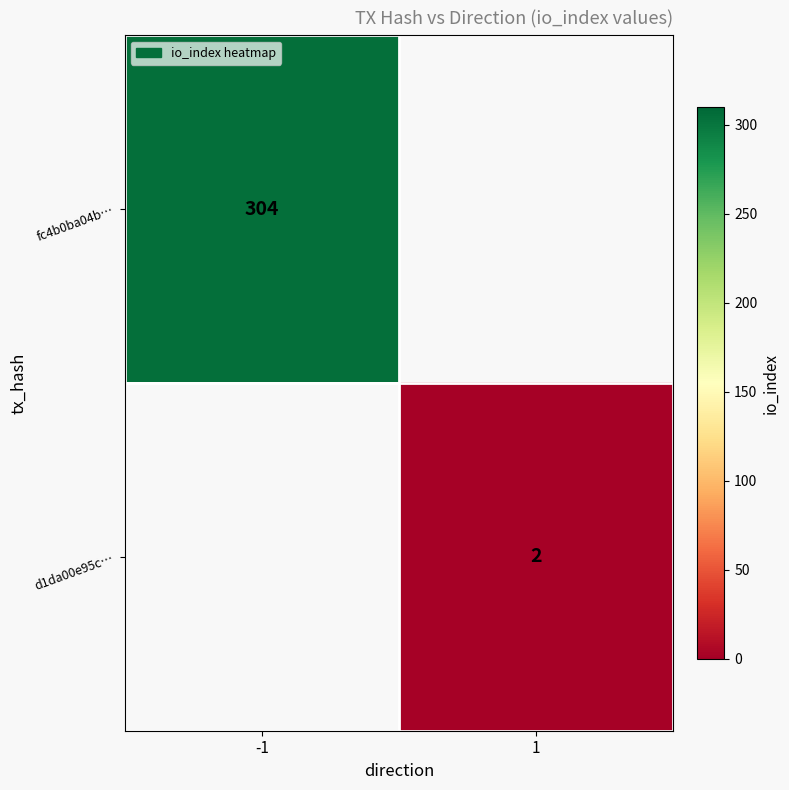

Count the number of data series in this chart.

2